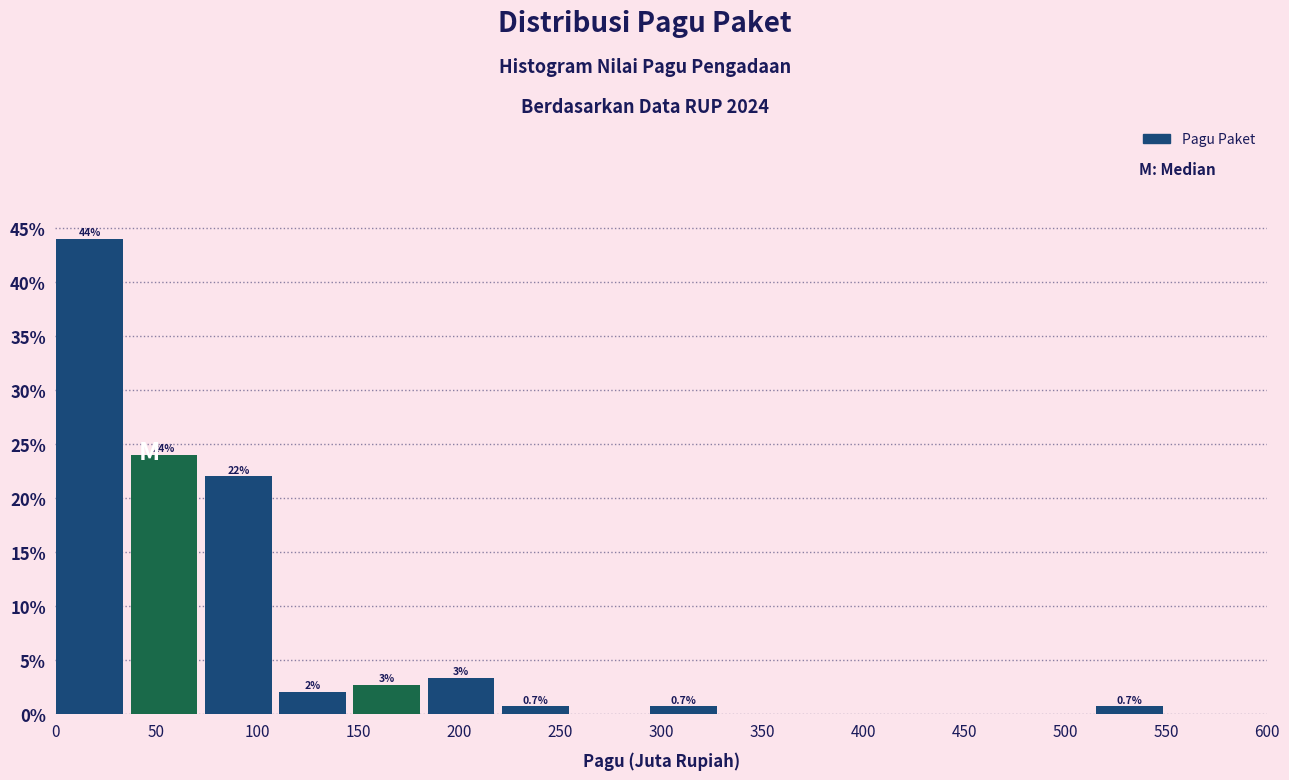

Over which range of the x-axis is the bar tallest?

0 to 35